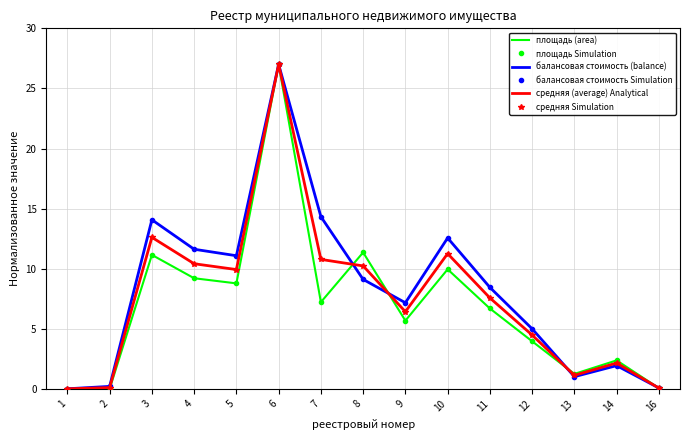

How many times do площадь Simulation and балансовая стоимость Simulation cross each other?

4